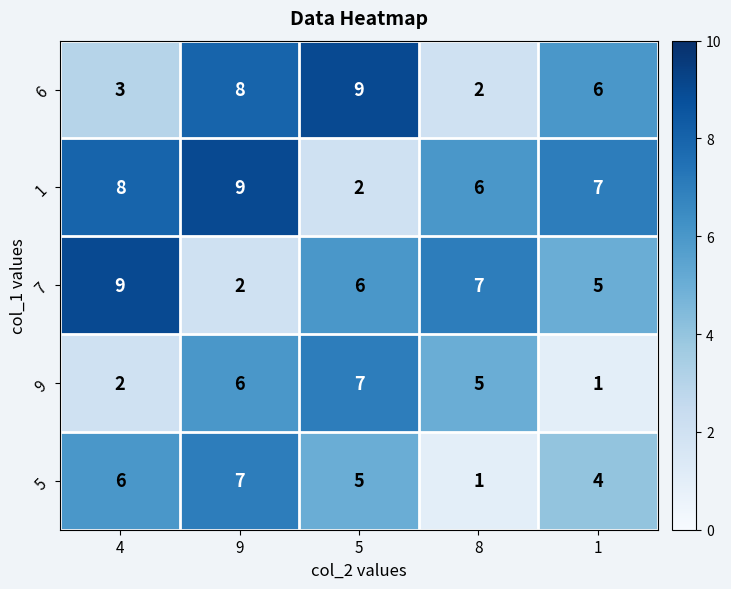

Reading left to right, transcribe all the data shown in this chart.

6: 4=3	9=8	5=9	8=2	1=6
1: 4=8	9=9	5=2	8=6	1=7
7: 4=9	9=2	5=6	8=7	1=5
9: 4=2	9=6	5=7	8=5	1=1
5: 4=6	9=7	5=5	8=1	1=4